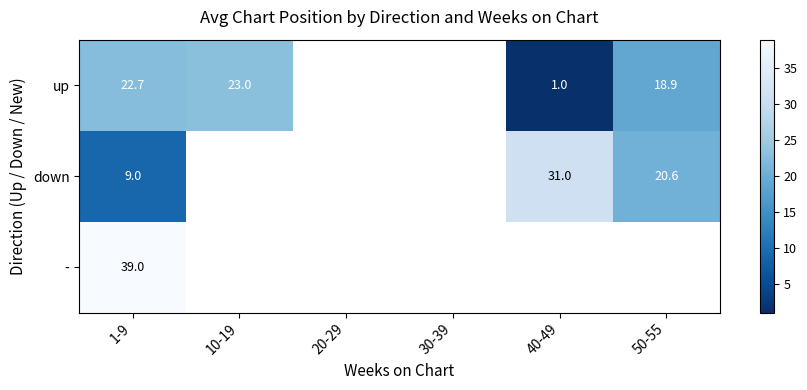

Rank the series at 1-9 from highest to lowest value.

-, up, down